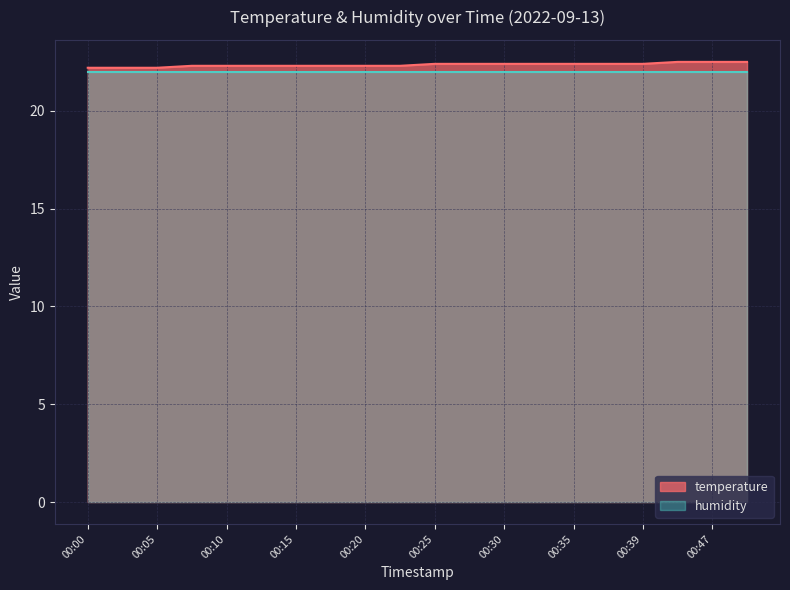

What is the value of the 4th point from the left?

22.3